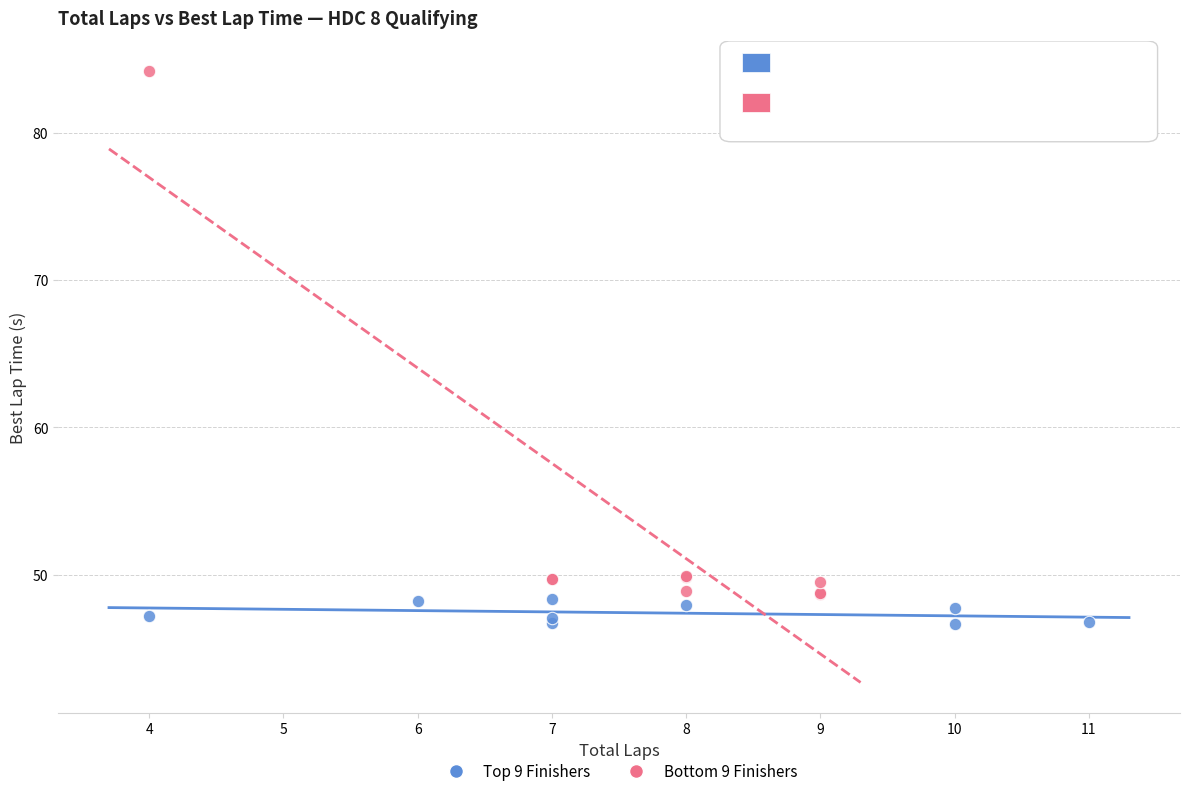

Which series reaches the maximum Y coordinate?

Bottom 9 Finishers